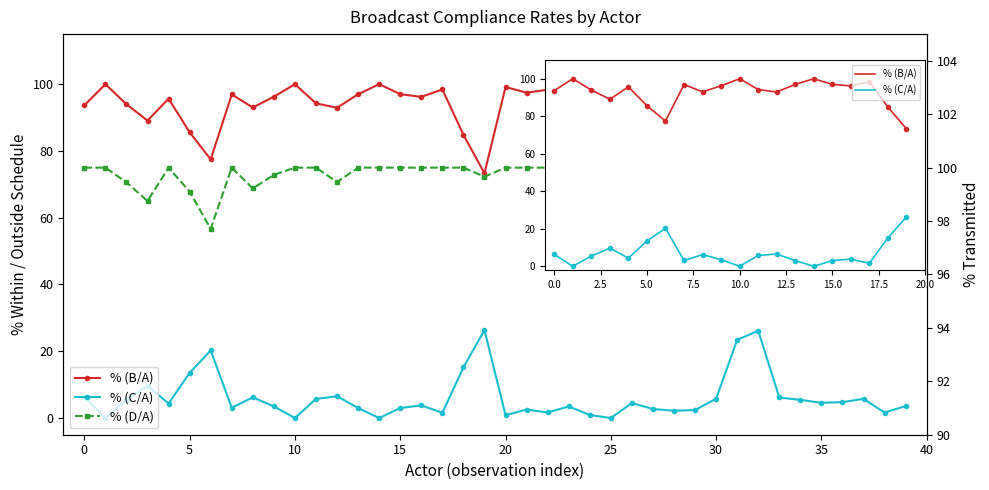

The % (D/A) series shows 100.0 at 10. True or false?

True